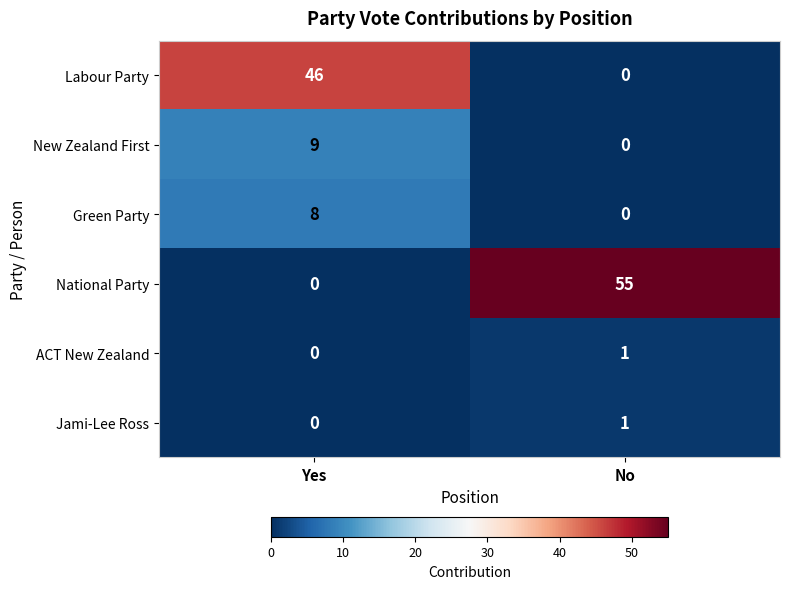

What is the total value across all series at No?

57